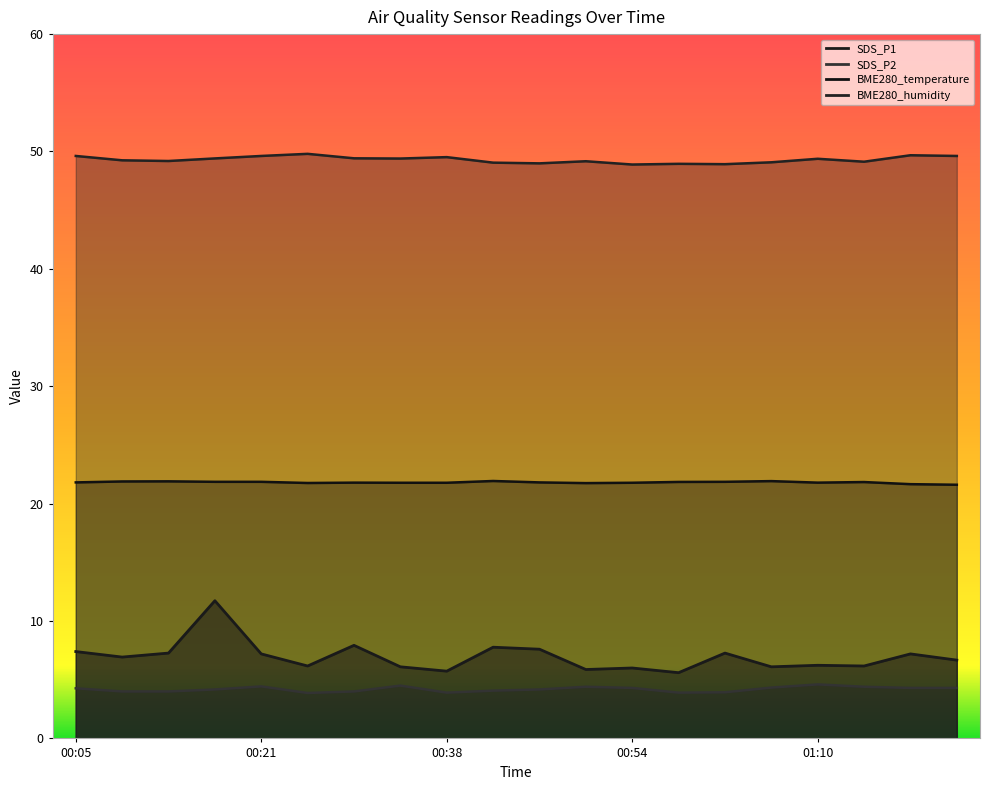

At which label is BME280_temperature closest to 21?

01:23